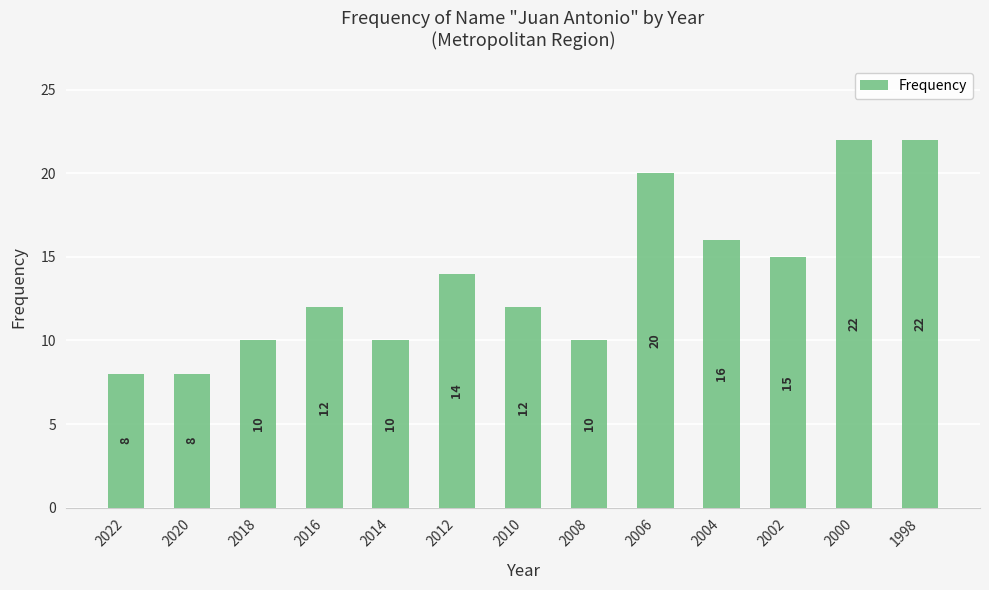

Reading right to left, transcribe all the data shown in this chart.

1998=22	2000=22	2002=15	2004=16	2006=20	2008=10	2010=12	2012=14	2014=10	2016=12	2018=10	2020=8	2022=8